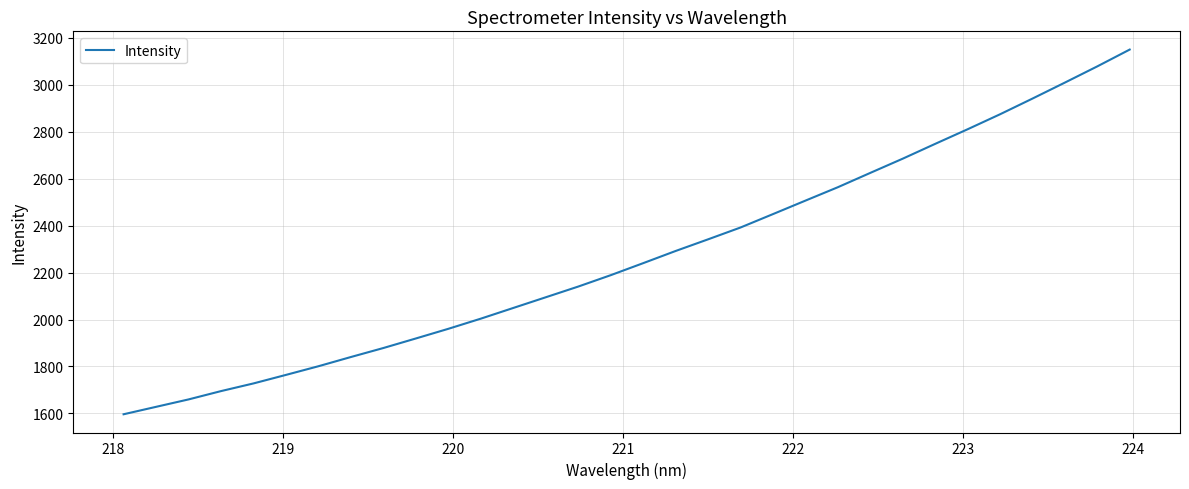

What is the difference between the maximum and minimum values?

1554.3